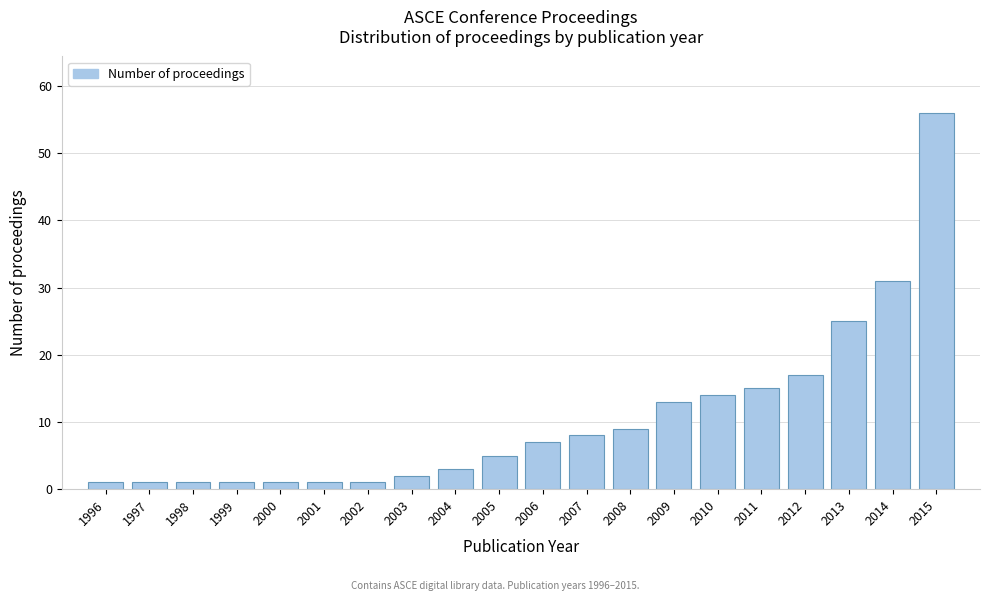

Reading left to right, extract all data points from this chart.

1996=1	1997=1	1998=1	1999=1	2000=1	2001=1	2002=1	2003=2	2004=3	2005=5	2006=7	2007=8	2008=9	2009=13	2010=14	2011=15	2012=17	2013=25	2014=31	2015=56